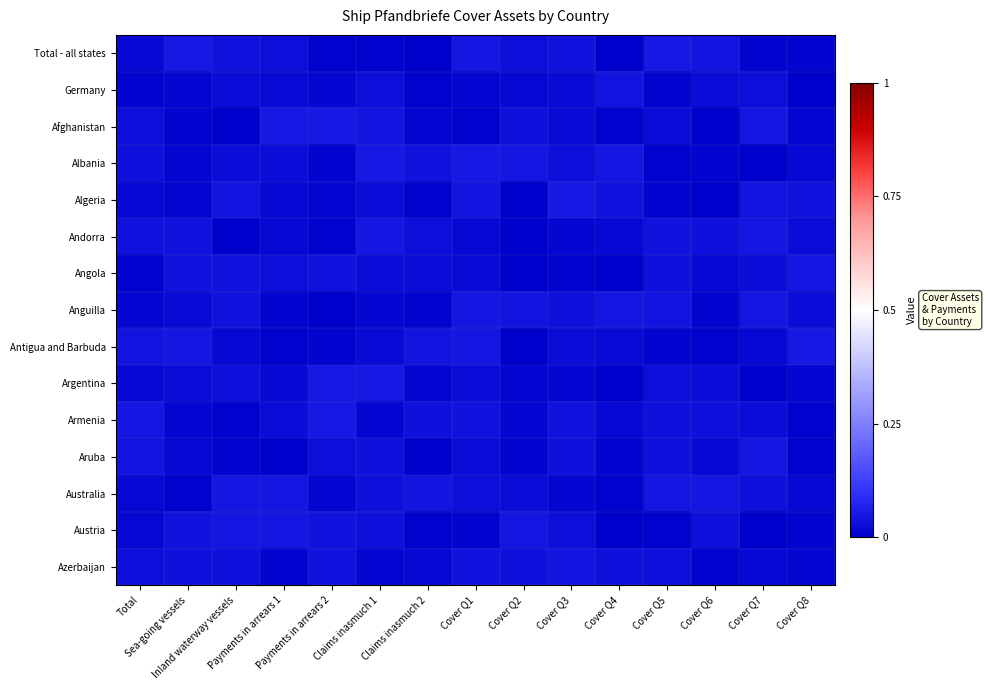

At which category is the sum across all series the highest?

Cover Q1